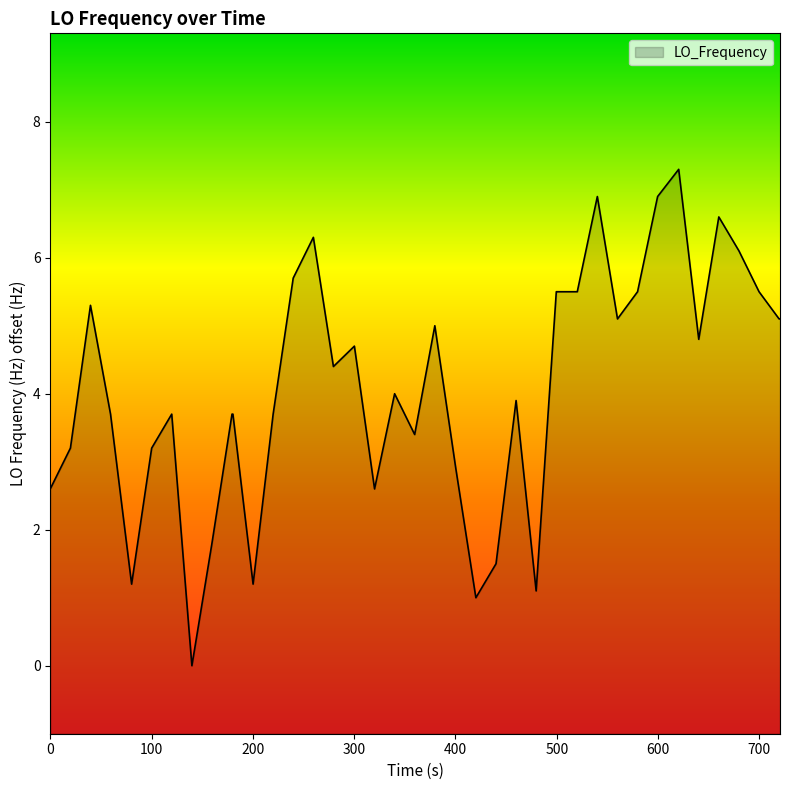

The chart shows a value of 7.7 at 38. True or false?

False